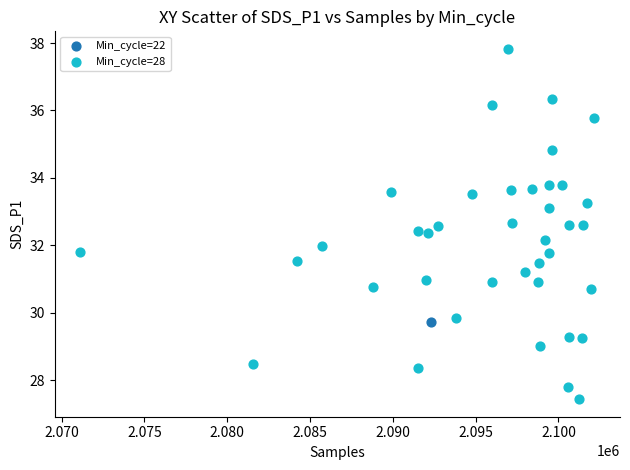

What are all the series names shown in the legend?

Min_cycle=22, Min_cycle=28